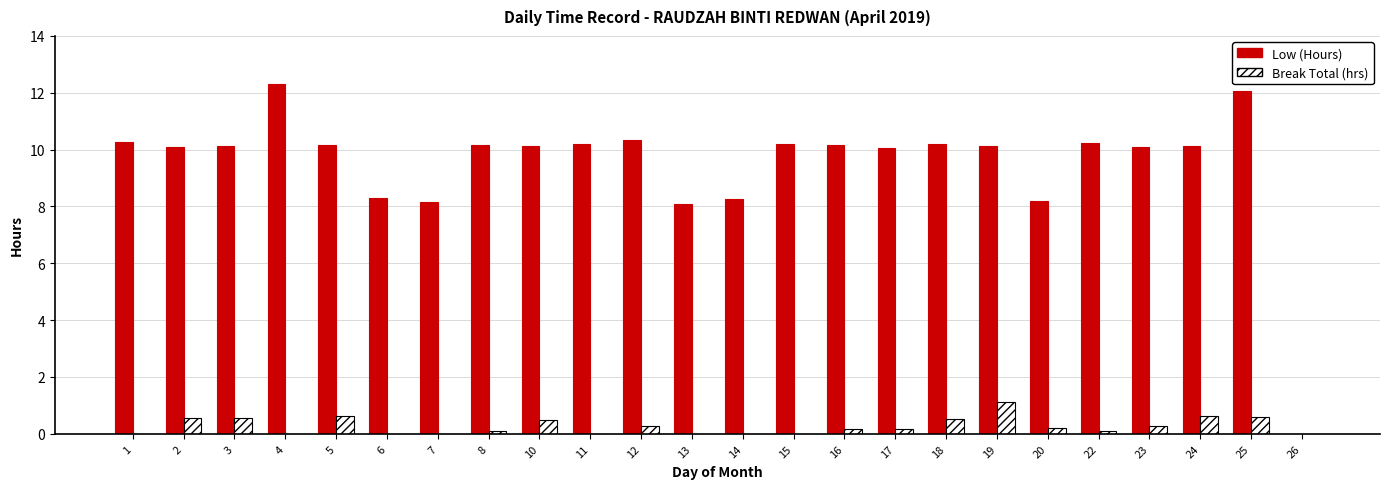

What is the maximum value shown in the chart?

12.3